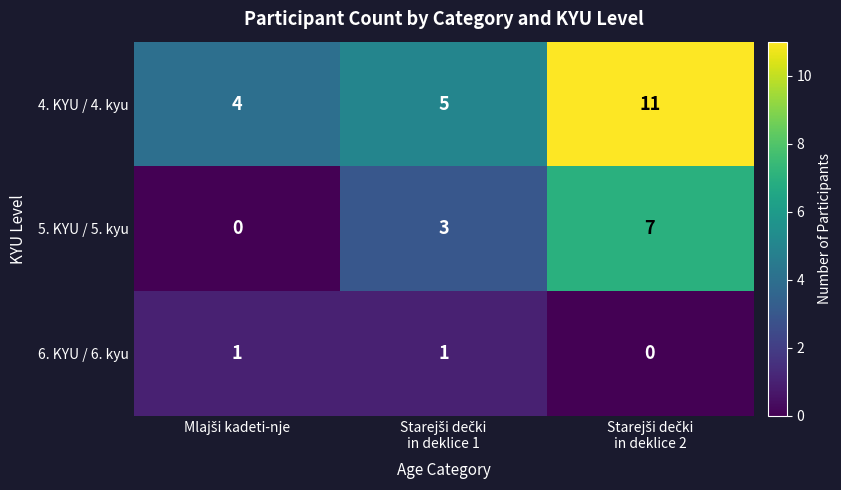

At how many categories does at least one series exceed 2?

3